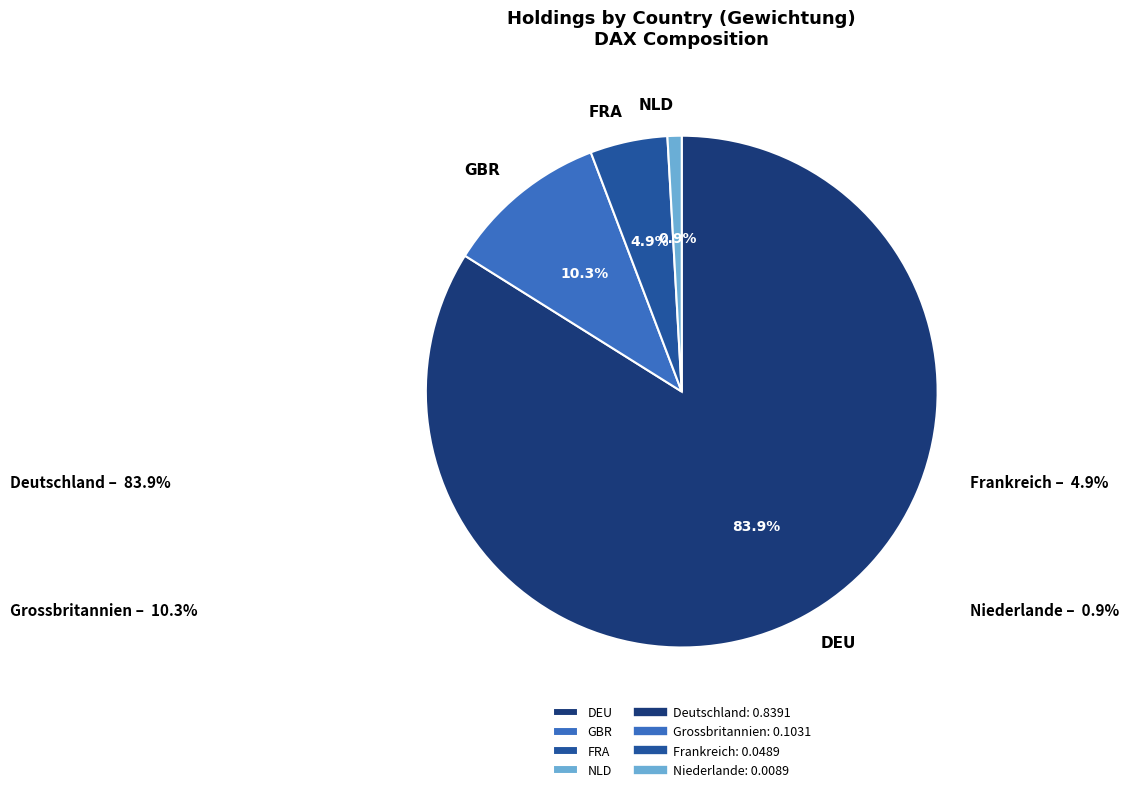

Rank the categories by value from lowest to highest.

NLD, FRA, GBR, DEU